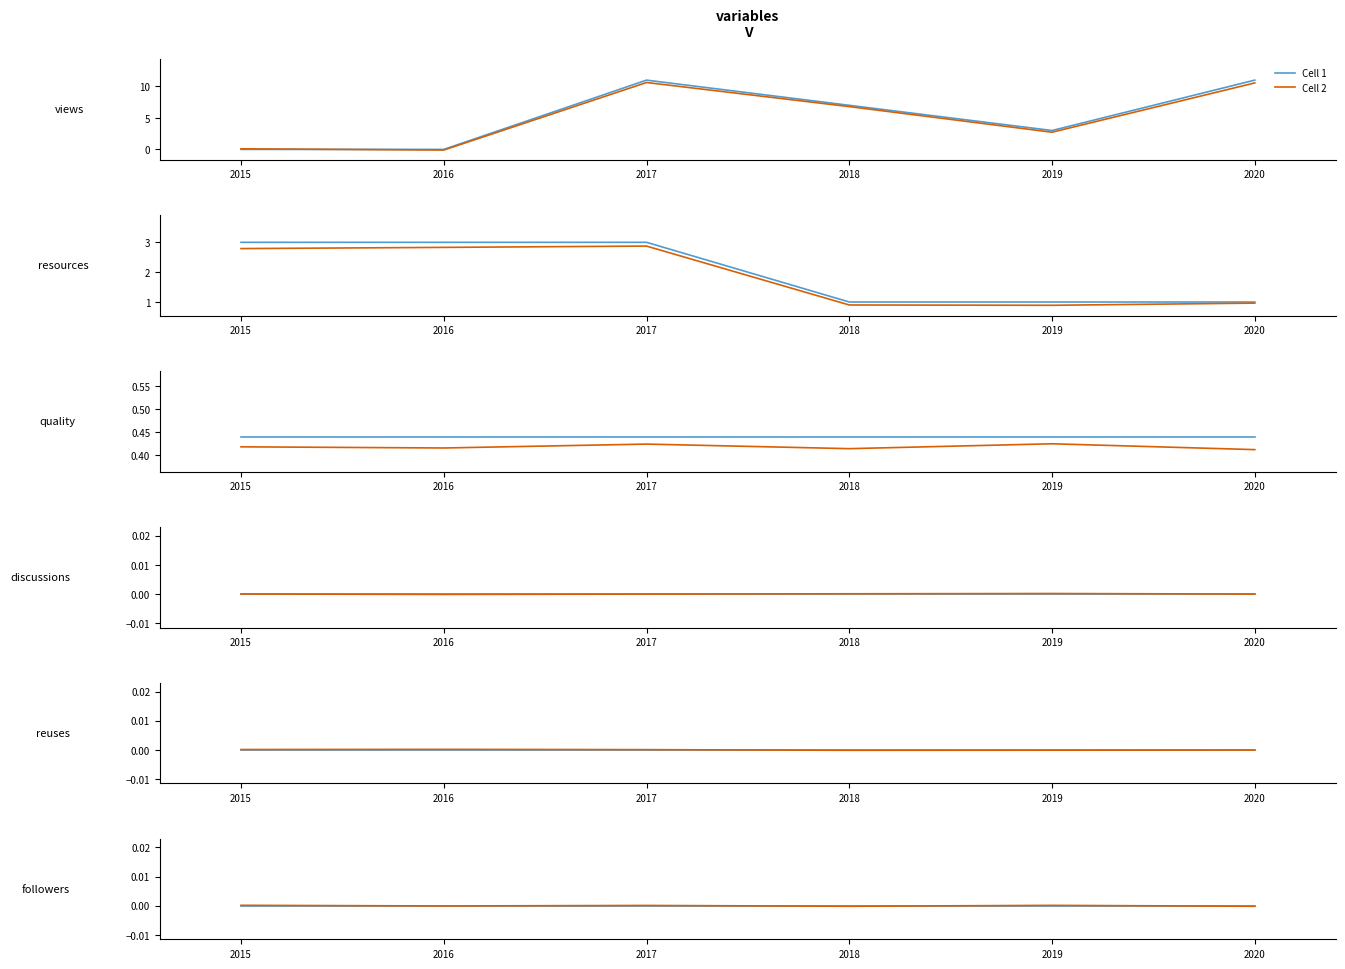

List the series in order of their overall mean, lowest first.

Cell 2, Cell 1